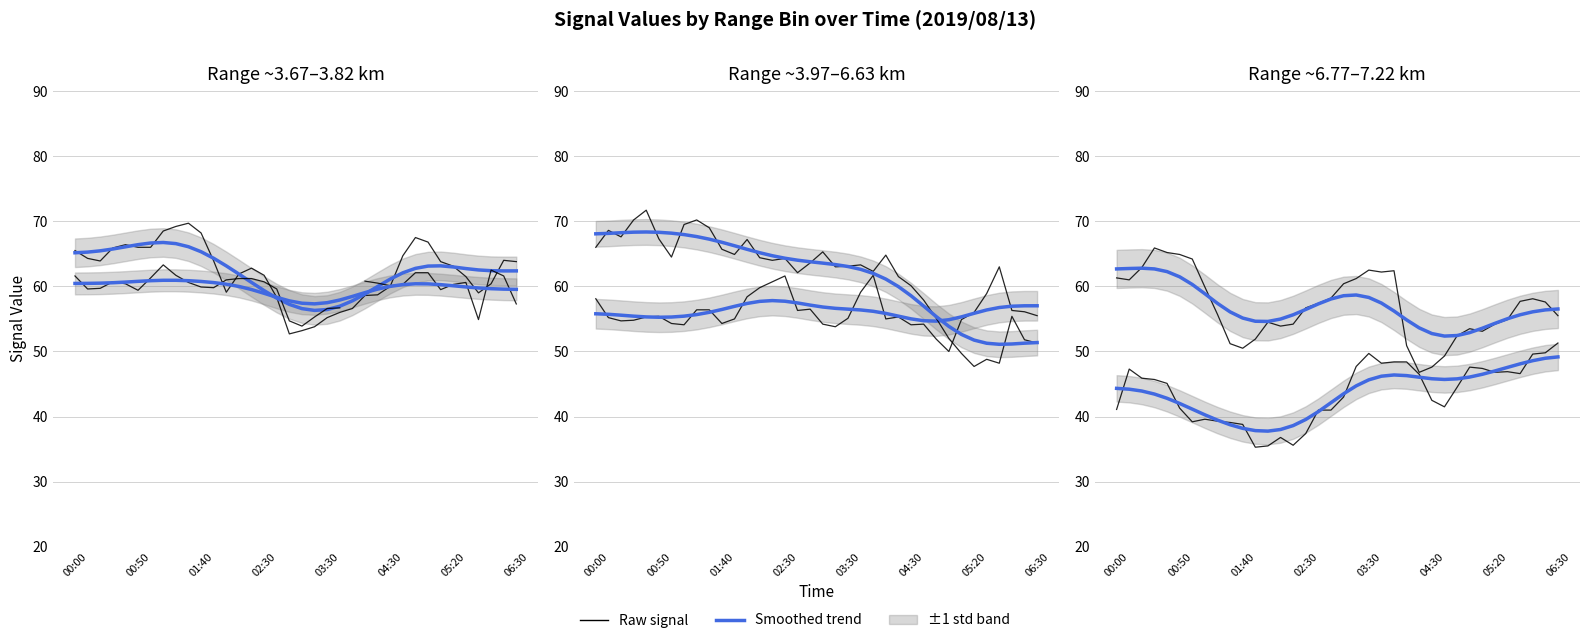

True or false: 3.819 trend and 3.967 trend cross at least once.

False